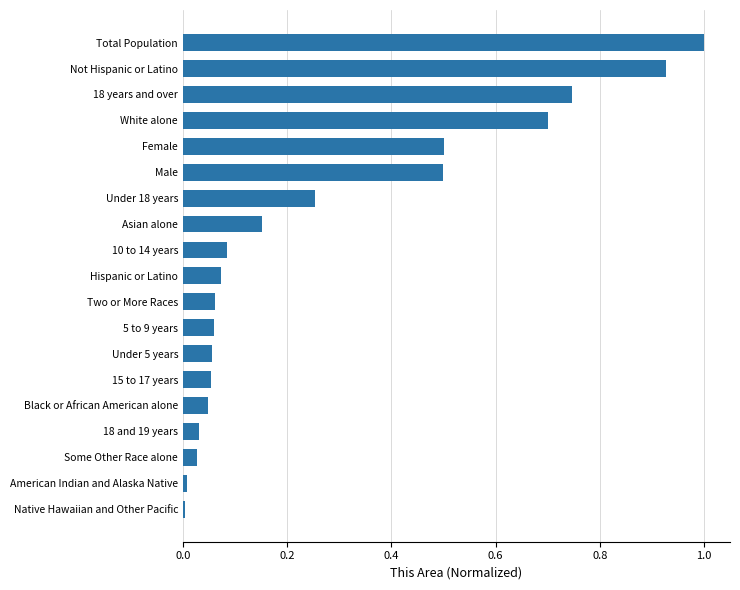

The chart shows a value of 0.5 at Male. True or false?

True